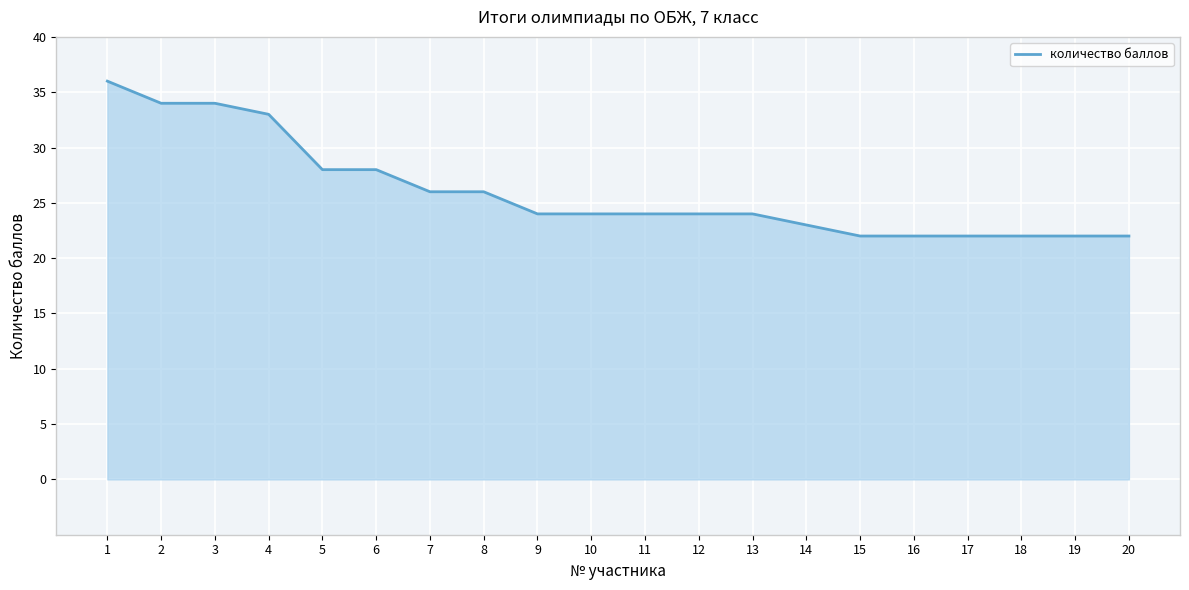

Is it true that the value at 15 is 22?

True